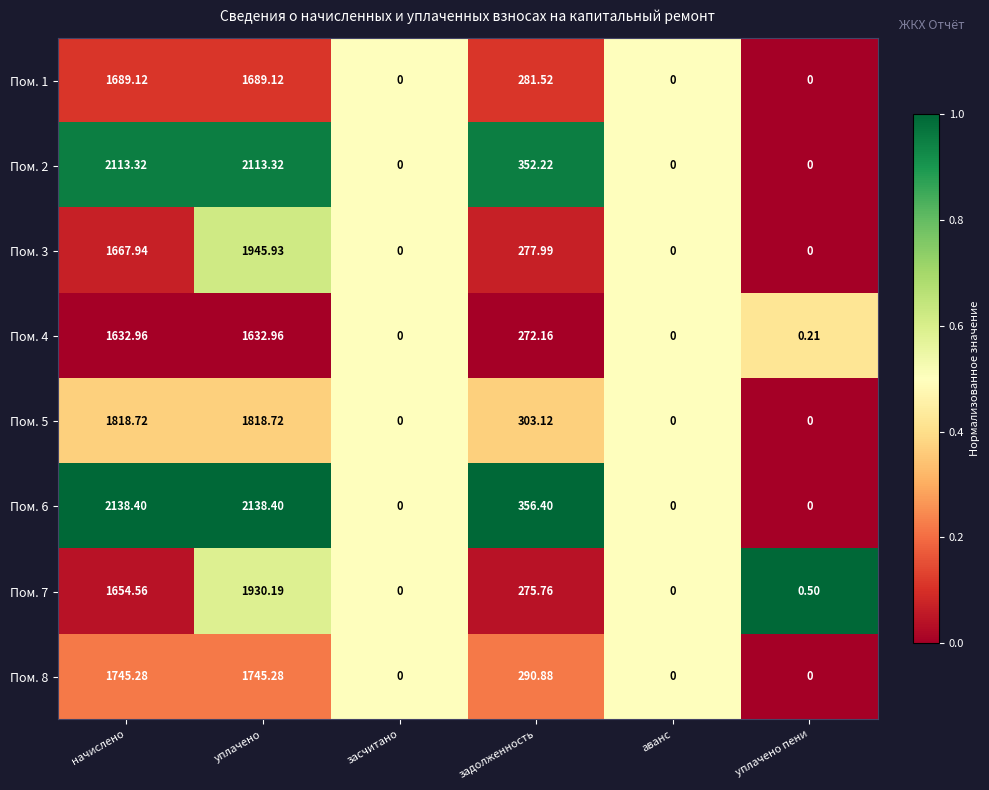

Is the value of Пом. 7 at уплачено greater than the value of Пом. 3 at задолженность?

Yes